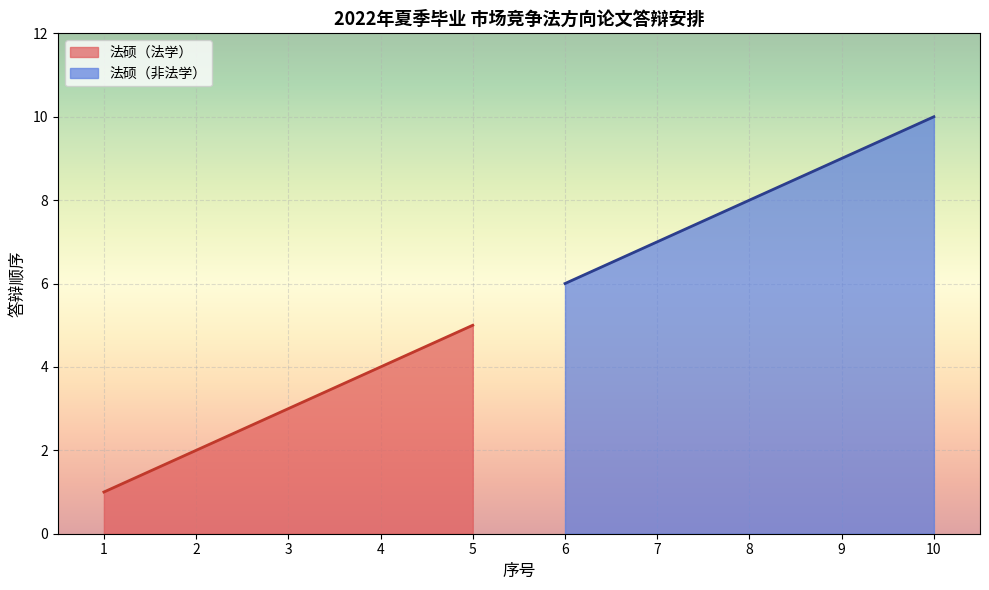

List the labels in order of 法硕（法学） value, largest first.

5, 4, 3, 2, 1